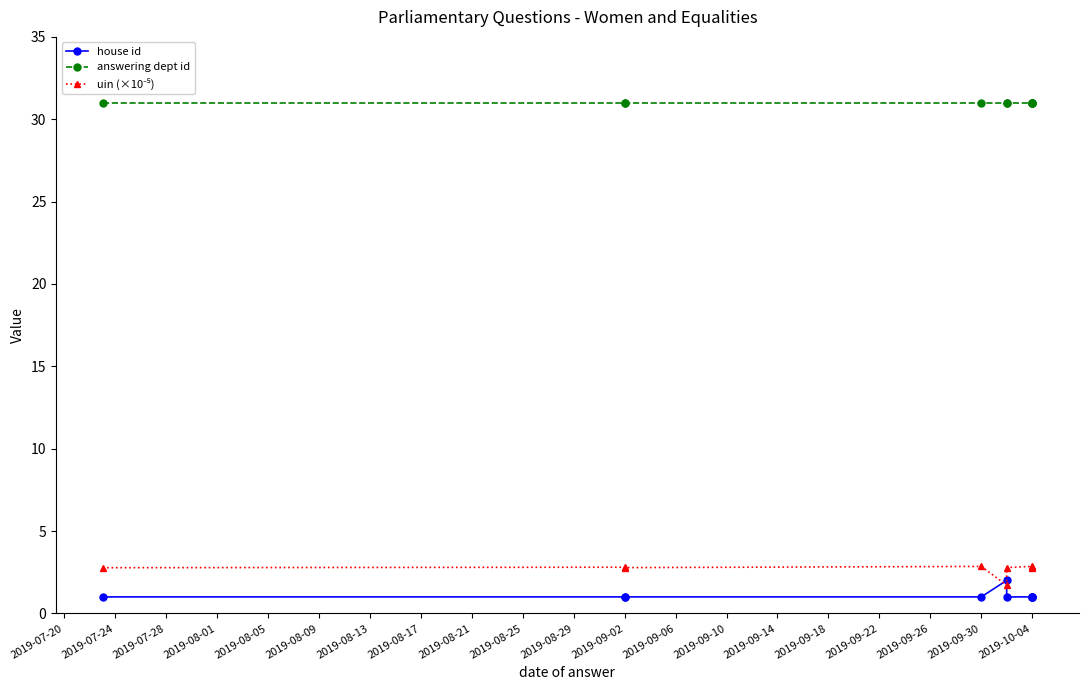

Which has a higher value, 2019-08-09 or 2019-07-24?

2019-08-09